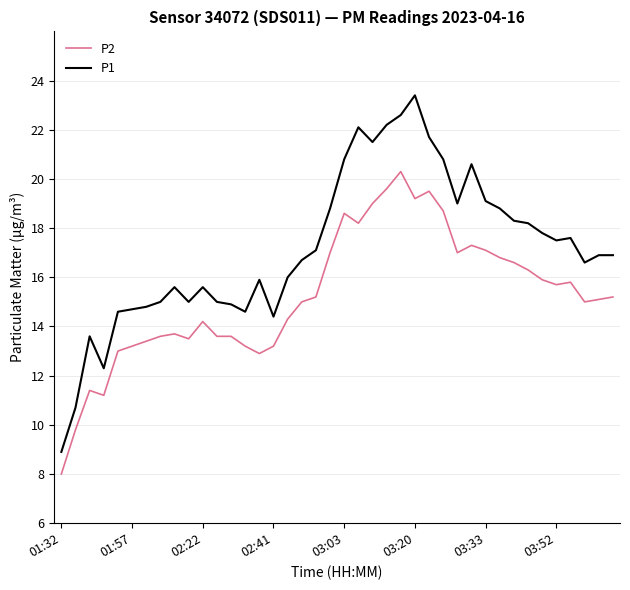

Count the number of data series in this chart.

2